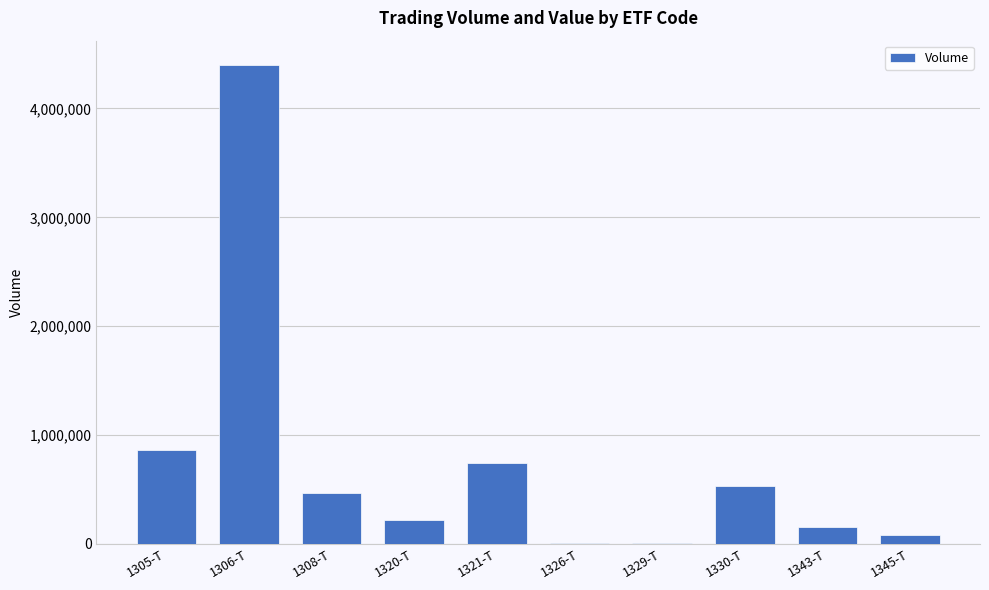

Which label corresponds to the largest value in the chart?

1306-T